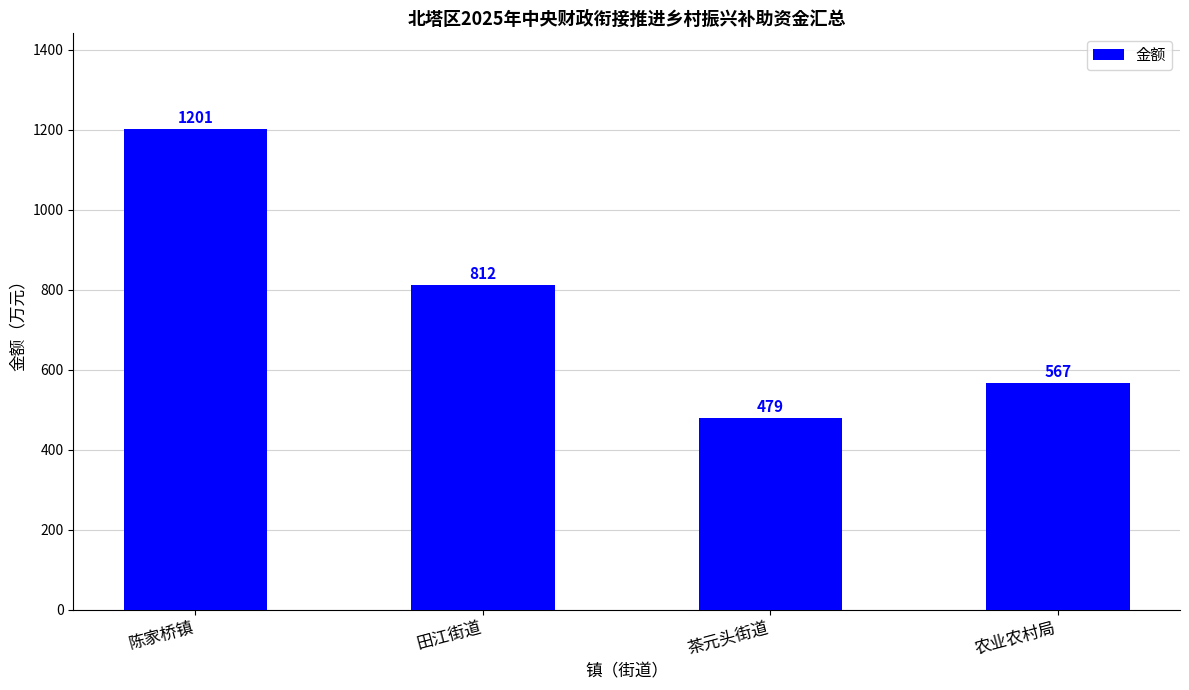

What is the sum of the values at 农业农村局 and 陈家桥镇?

1768